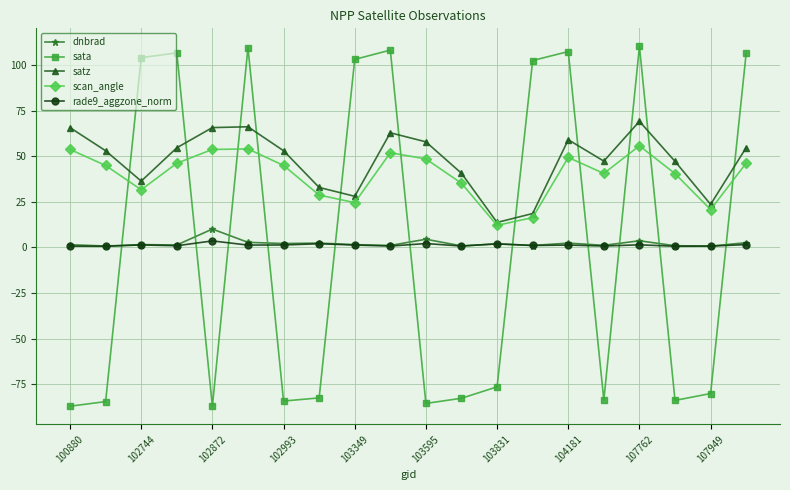

True or false: rade9_aggzone_norm and satz intersect in this chart.

False